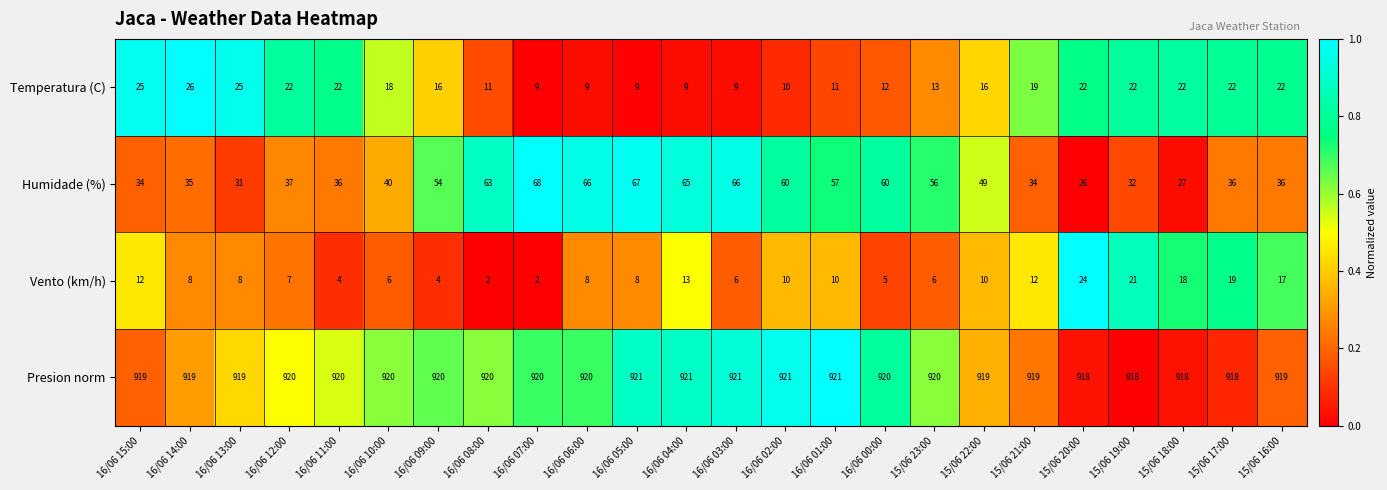

Is it true that Humidade (%) equals 50 at 16/06 14:00?

False